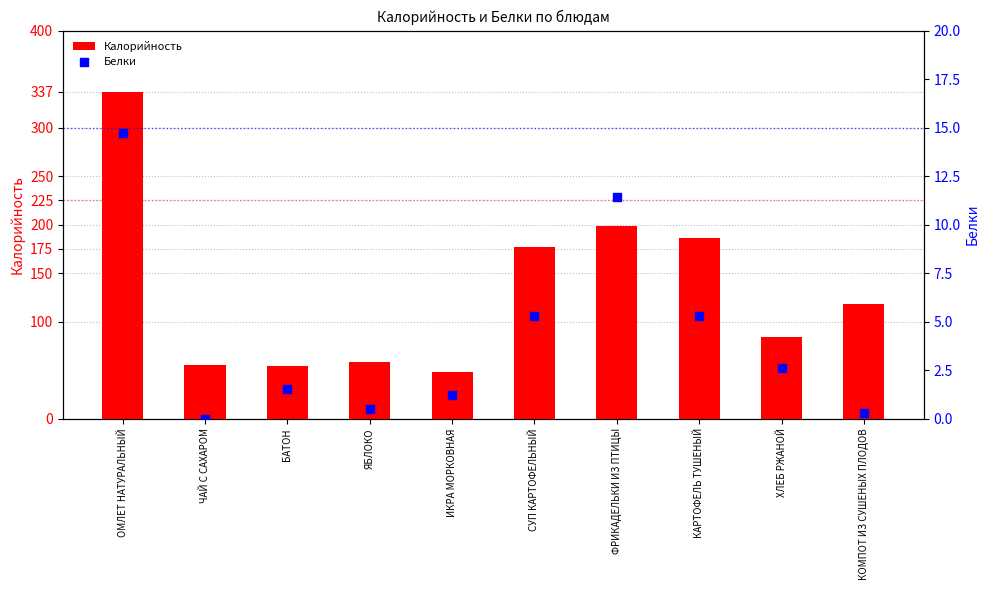

Which series has the largest total across all categories?

Калорийность